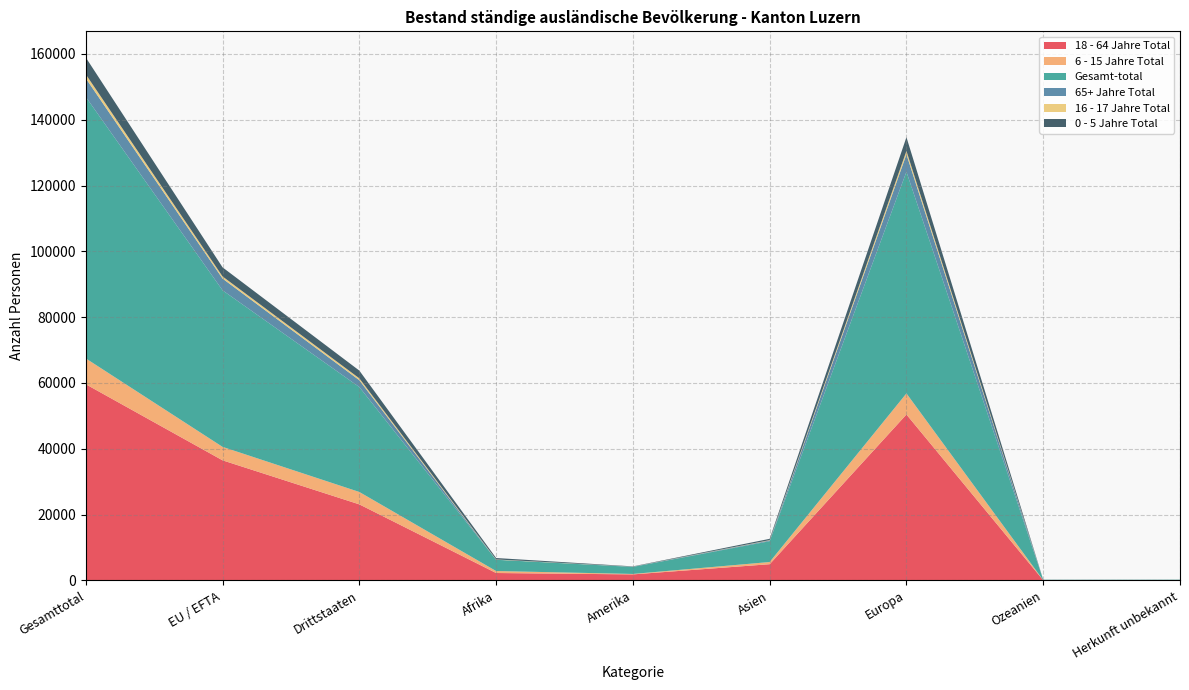

Reading left to right, what are all the values shown in this chart?

18 - 64 Jahre Total: 59624	36502	23122	2265	1845	4942	50429	73	70
6 - 15 Jahre Total: 7855	4089	3766	603	134	664	6409	15	30
Gesamt-total: 79452	47567	31885	3411	2141	6326	67342	113	119
65+ Jahre Total: 5649	3573	2076	38	68	223	5306	12	2
16 - 17 Jahre Total: 1218	645	573	71	23	103	1019	2	0
0 - 5 Jahre Total: 5106	2758	2348	434	71	394	4179	11	17